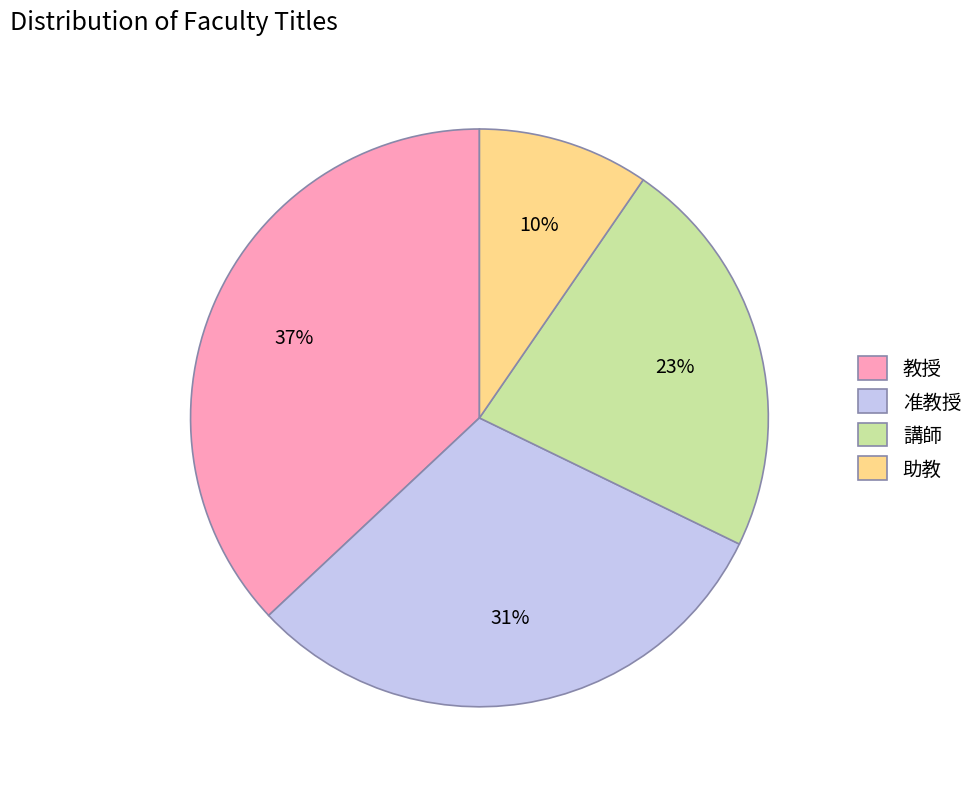

To the nearest percent, what is the average slice percentage?

25%